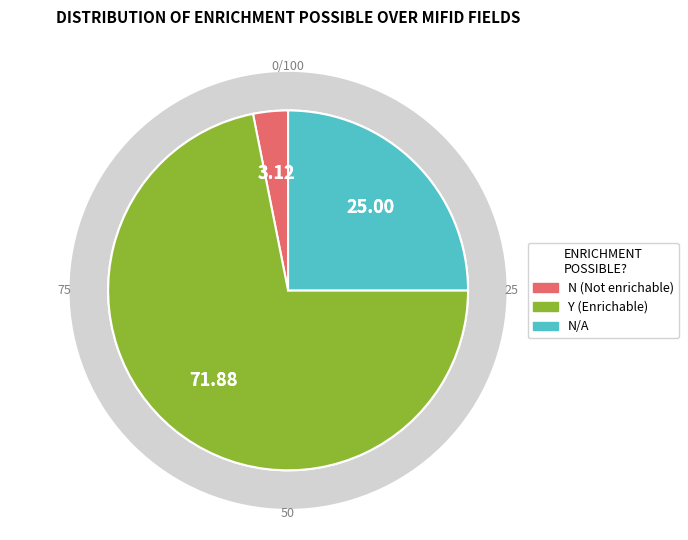

To the nearest percent, what portion does N represent?

3%